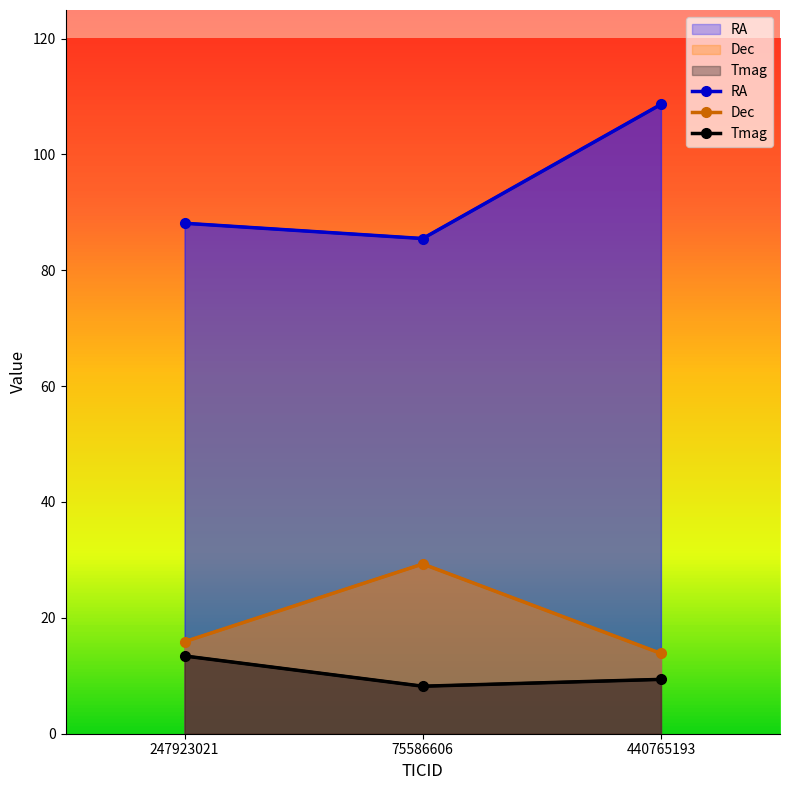

Where does the Dec series first go above 15?

247923021